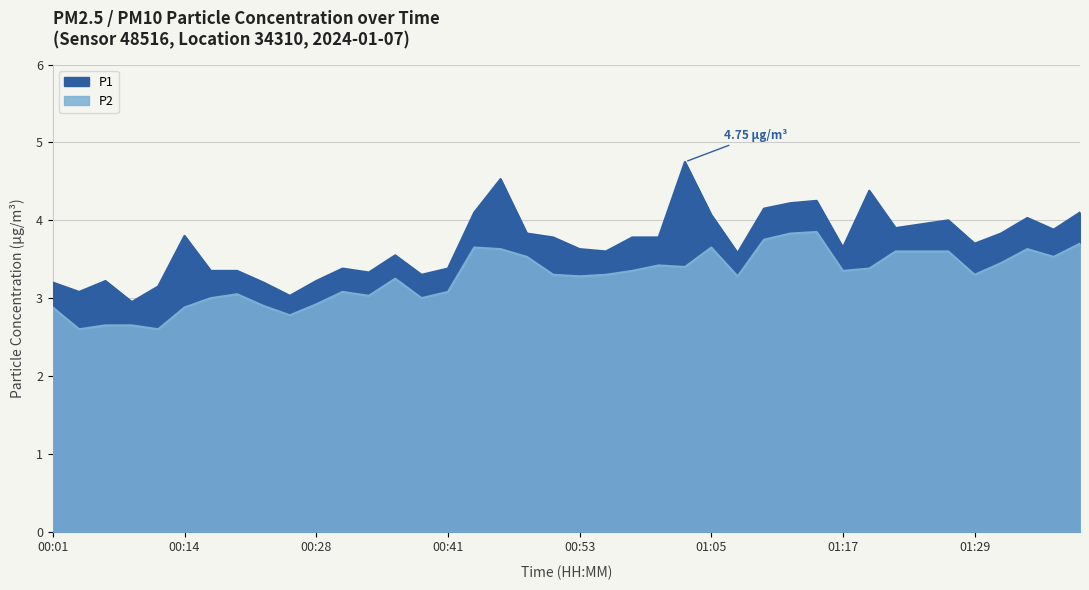

At which category does the chart reach its peak across all series?

01:03